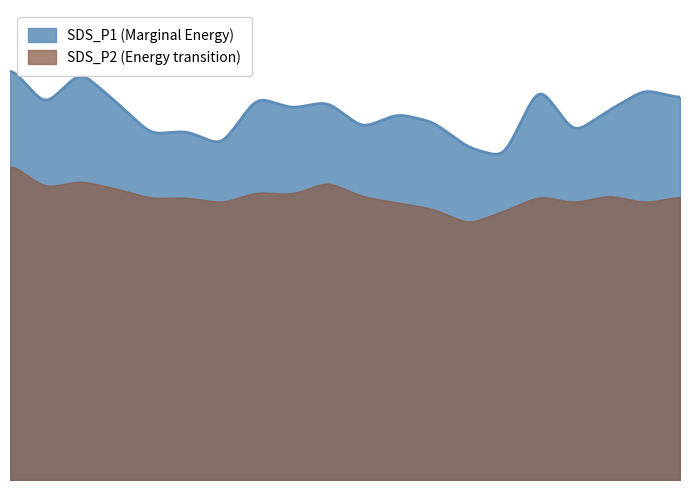

At which category is the sum across all series the highest?

03:27